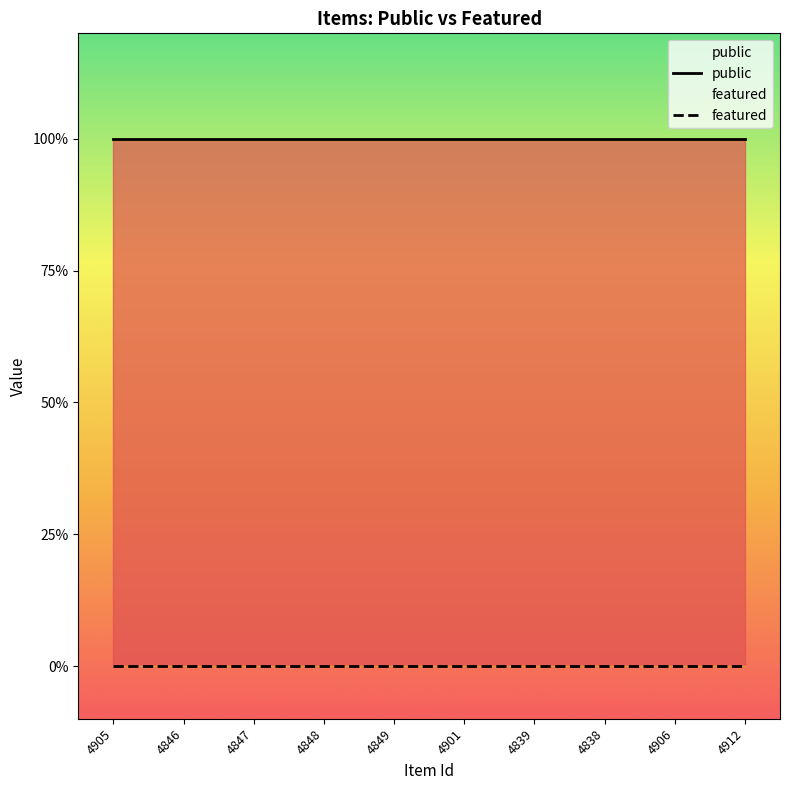

At how many categories does at least one series exceed 0?

10